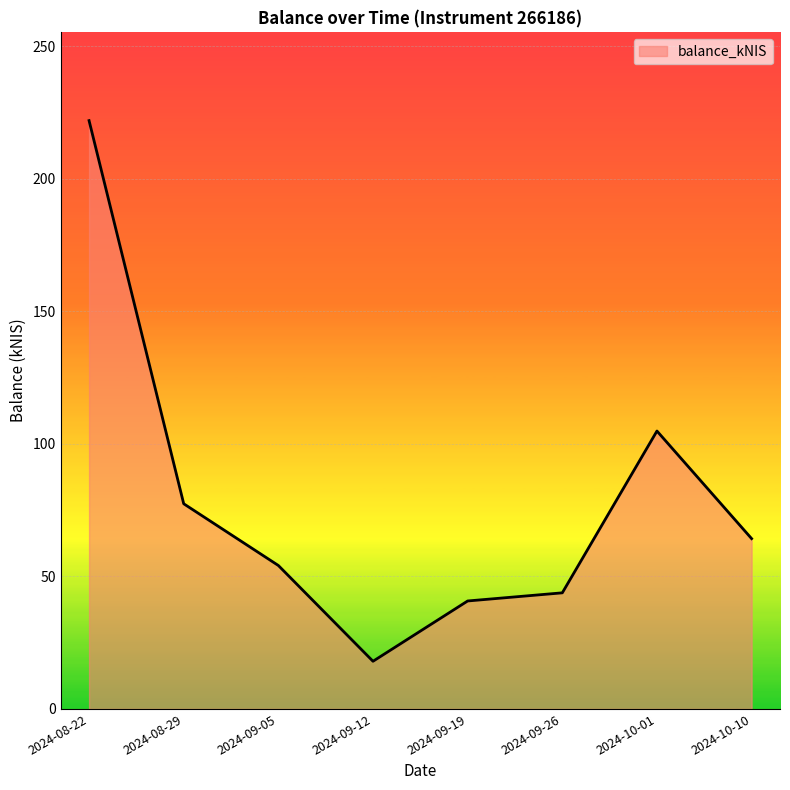

Read the value at 2024-09-26.

43.8